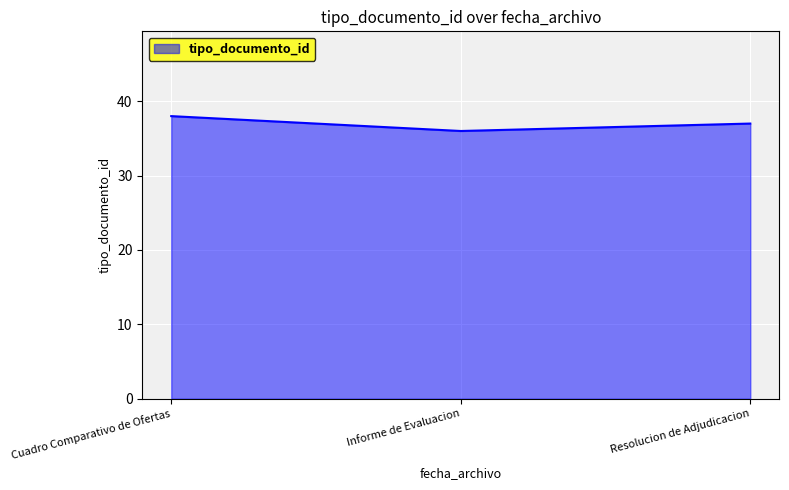

The chart shows a value of 36 at Informe de Evaluacion. True or false?

True